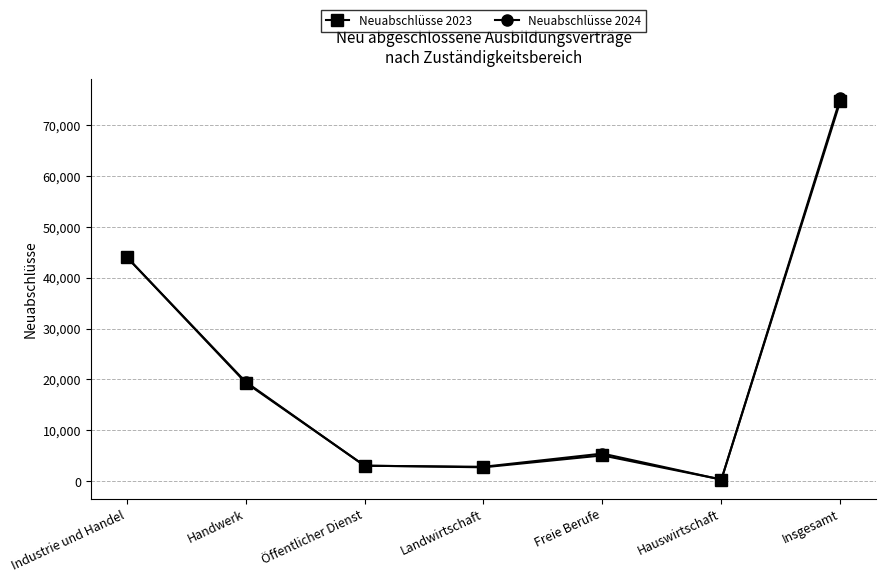

What is the spread (max minus min) of values at Industrie und Handel?

15